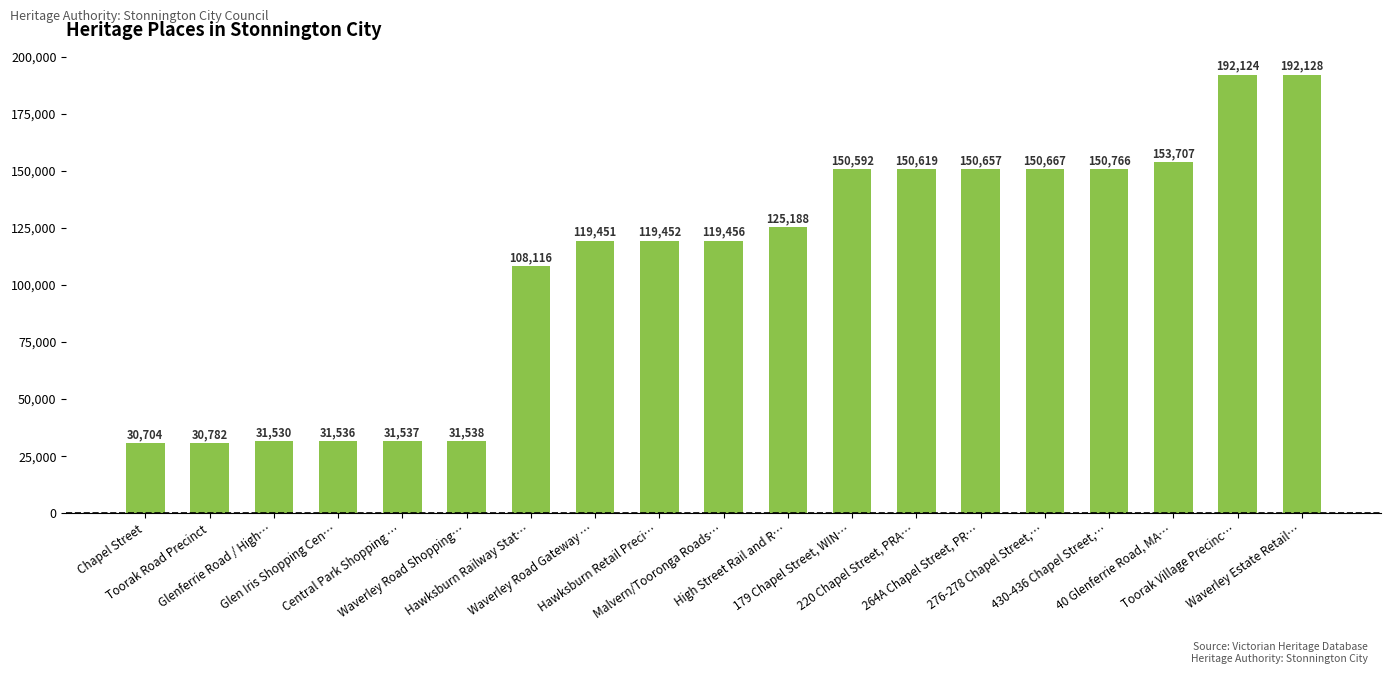

Reading left to right, extract all data points from this chart.

30704	30782	31530	31536	31537	31538	108116	119451	119452	119456	125188	150592	150619	150657	150667	150766	153707	192124	192128